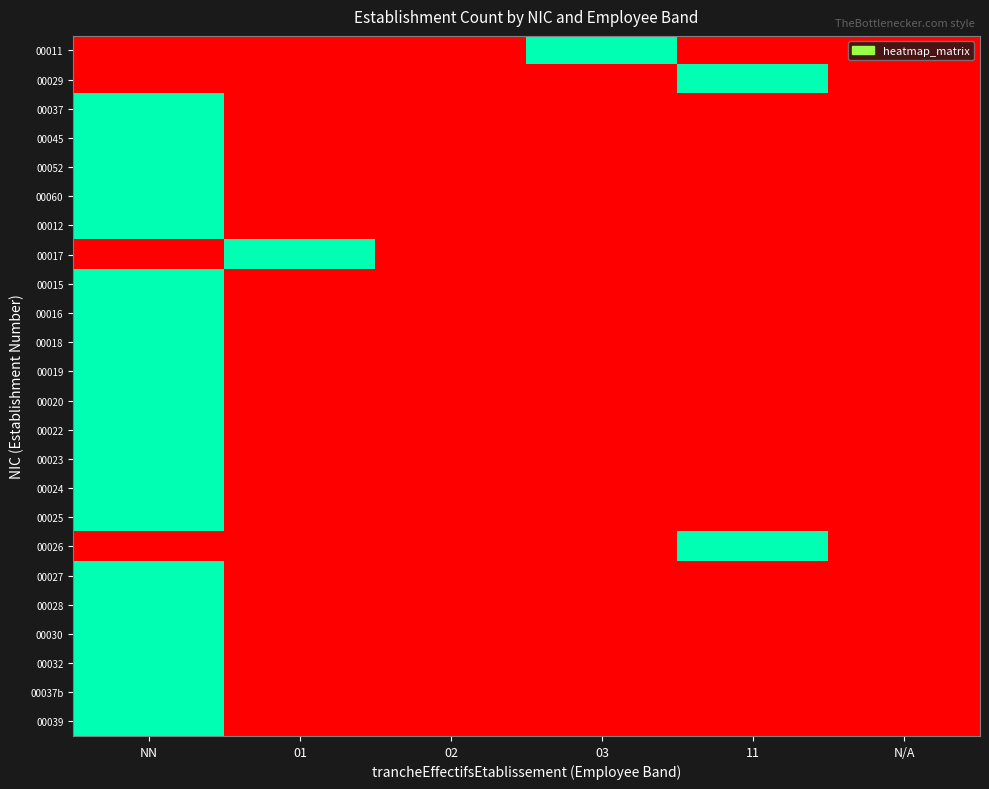

Between 11 and 02, which is larger?

11